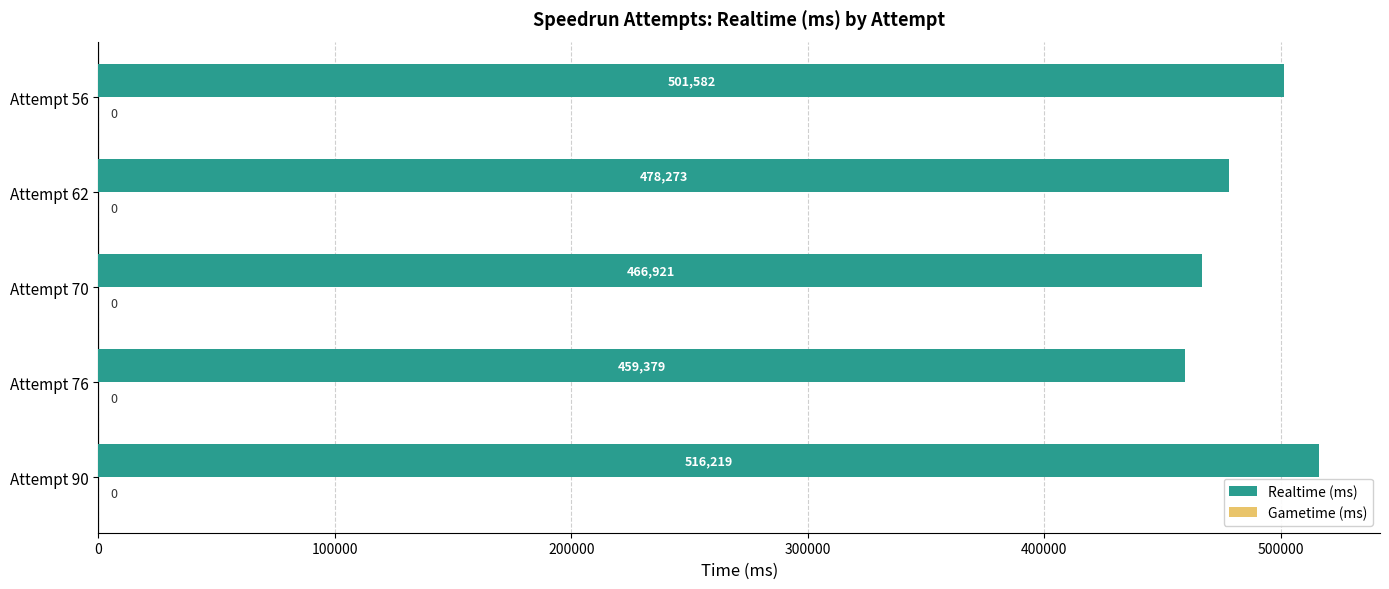

Is it true that the value at Attempt 76 is 459379?

True